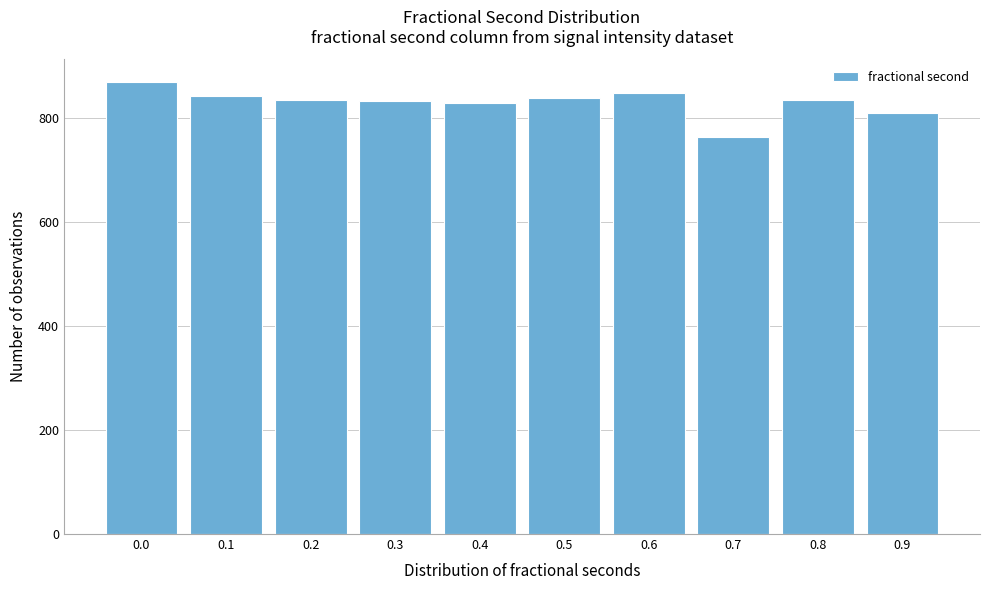

What is the ratio of the value at 0.9 to the value at 0.5?

1.0